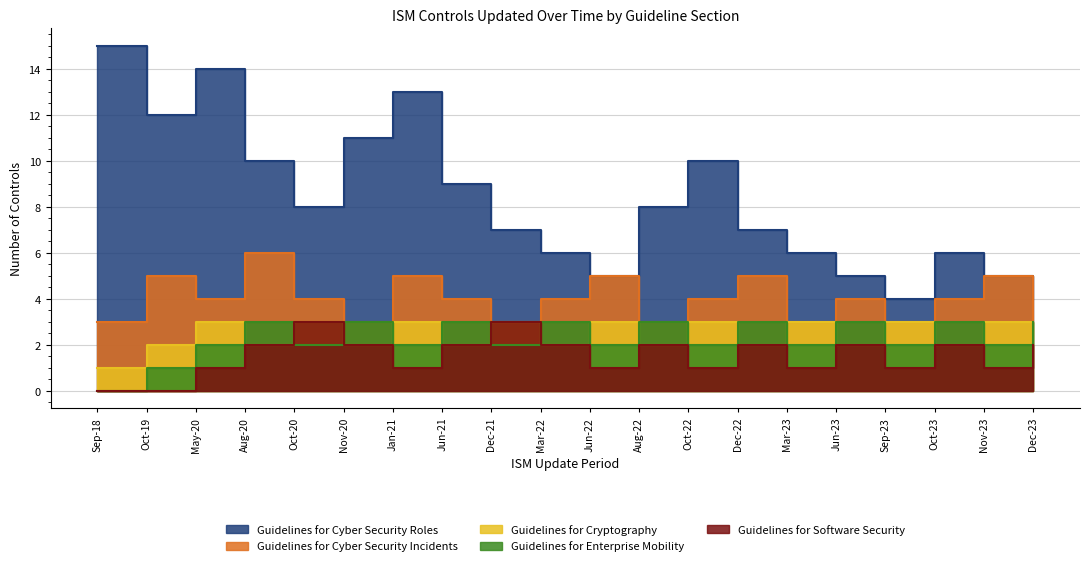

What is the difference between the maximum and minimum values in the Guidelines for Cyber Security Incidents series?

3